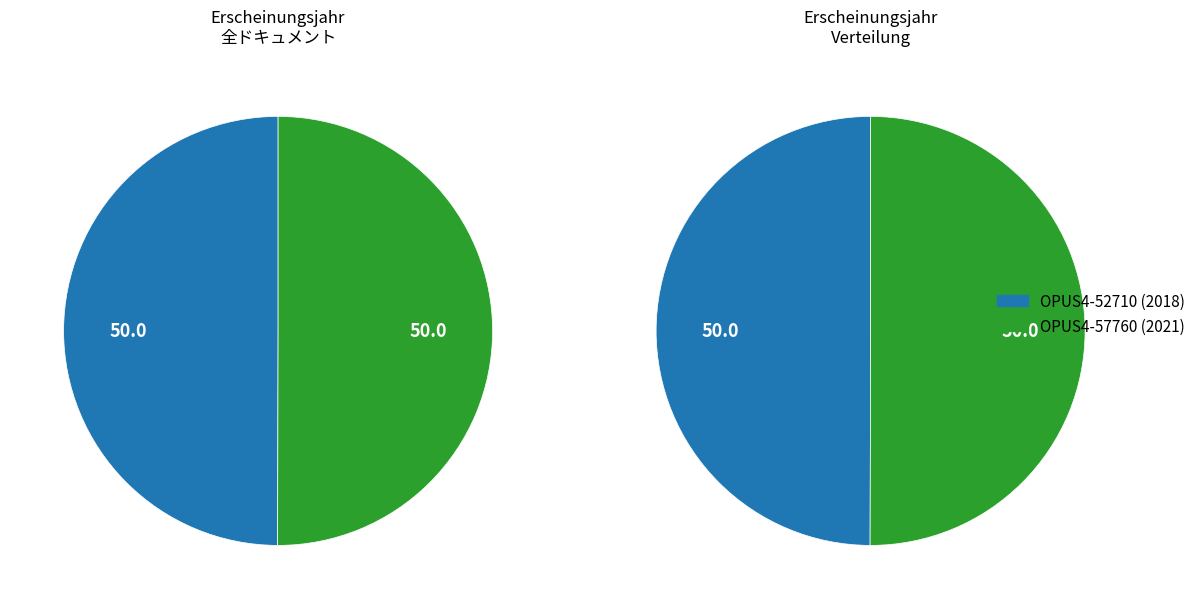

Is it true that OPUS4-52710 is 50% of the pie?

True